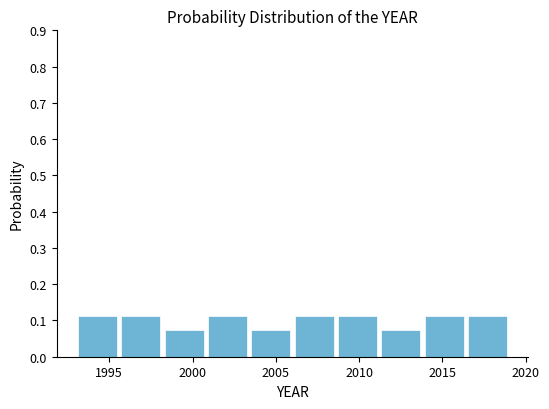

Reading left to right, transcribe this chart: for each bar, give the range it covers on the x-axis and its height. Neither the bar edges nor the heights are printed on the chart, so give them approximately, as read against the axes.

1993.0 to 1995.6: 0.11
1995.6 to 1998.2: 0.11
1998.2 to 2000.8: 0.07
2000.8 to 2003.4: 0.11
2003.4 to 2006.0: 0.07
2006.0 to 2008.6: 0.11
2008.6 to 2011.2: 0.11
2011.2 to 2013.8: 0.07
2013.8 to 2016.4: 0.11
2016.4 to 2019.0: 0.11